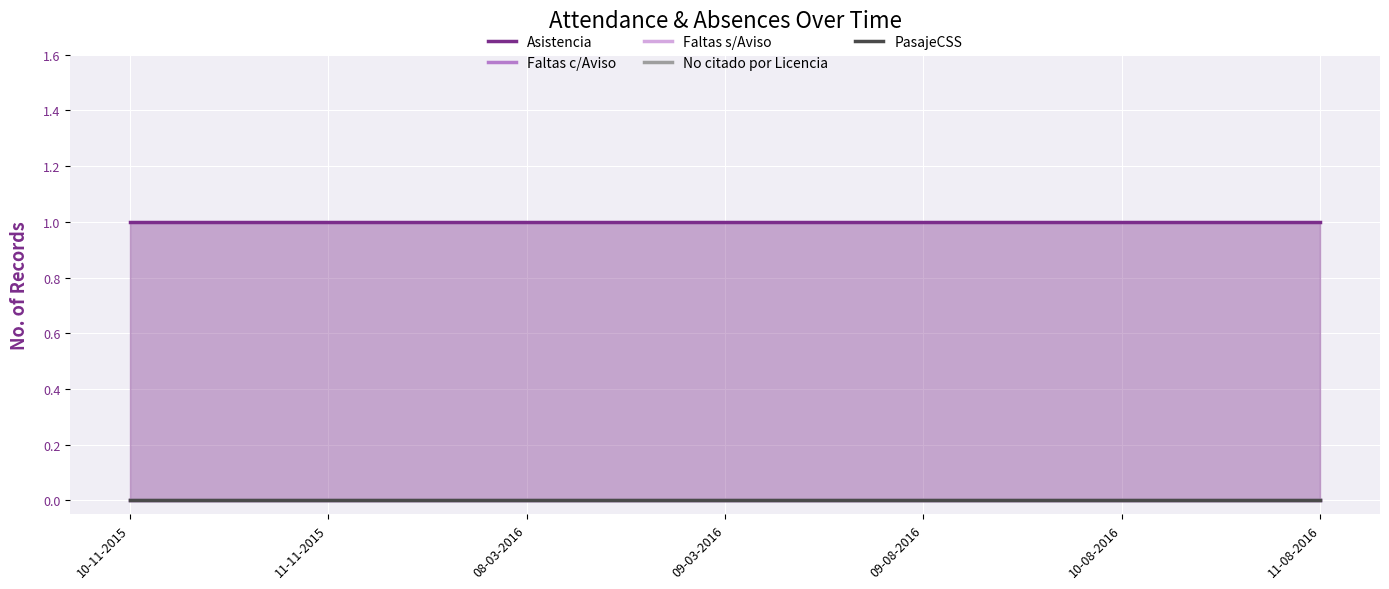

Which category has the highest value in the Asistencia series?

10-11-2015